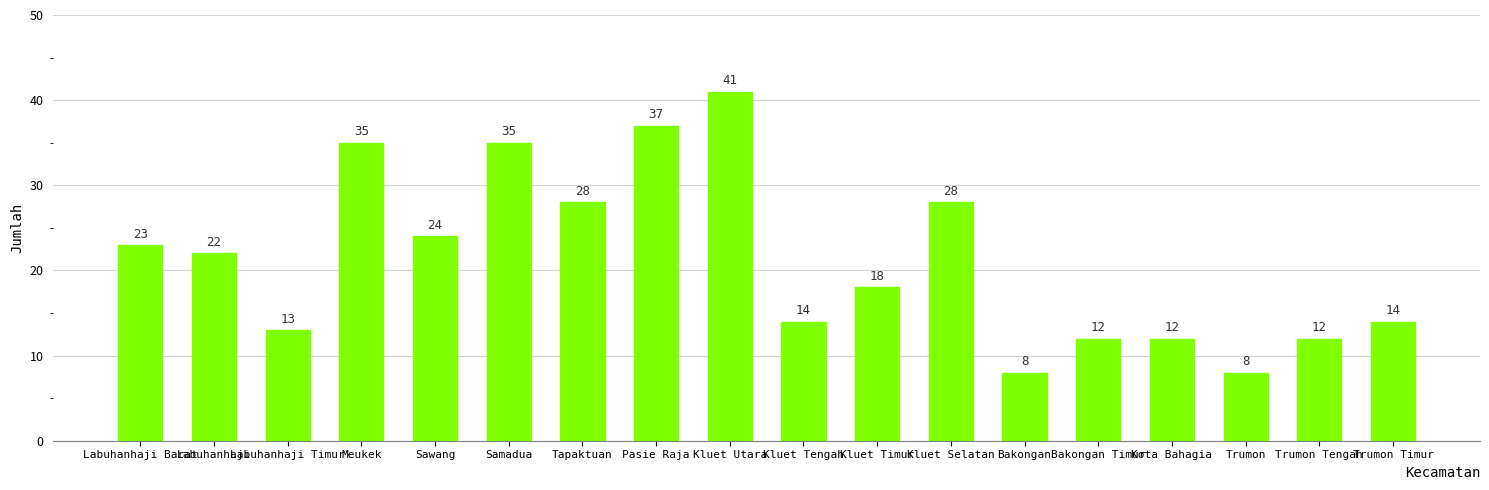

Between Pasie Raja and Sawang, which is larger?

Pasie Raja